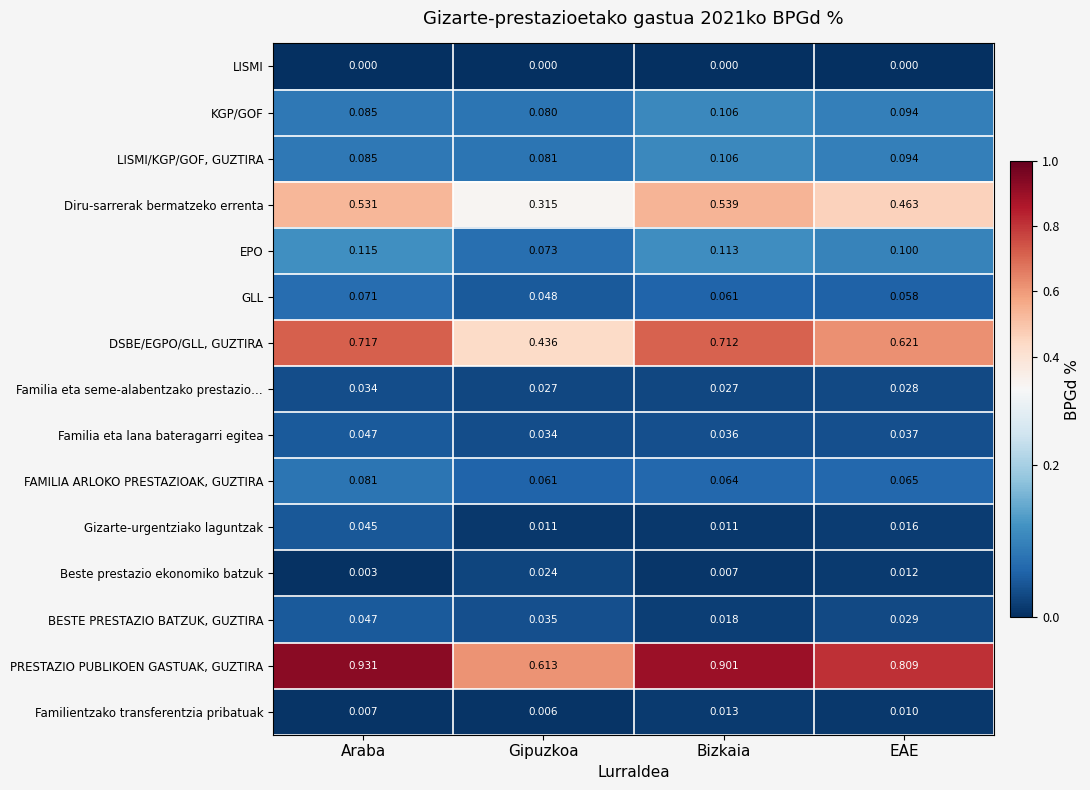

Rank the series at Gipuzkoa from highest to lowest value.

PRESTAZIO PUBLIKOEN GASTUAK, GUZTIRA, DSBE/EGPO/GLL, GUZTIRA, Diru-sarrerak bermatzeko errenta, LISMI/KGP/GOF, GUZTIRA, KGP/GOF, EPO, FAMILIA ARLOKO PRESTAZIOAK, GUZTIRA, GLL, BESTE PRESTAZIO BATZUK, GUZTIRA, Familia eta lana bateragarri egitea, Familia eta seme-alabentzako prestazio…, Beste prestazio ekonomiko batzuk, Gizarte-urgentziako laguntzak, Familientzako transferentzia pribatuak, LISMI